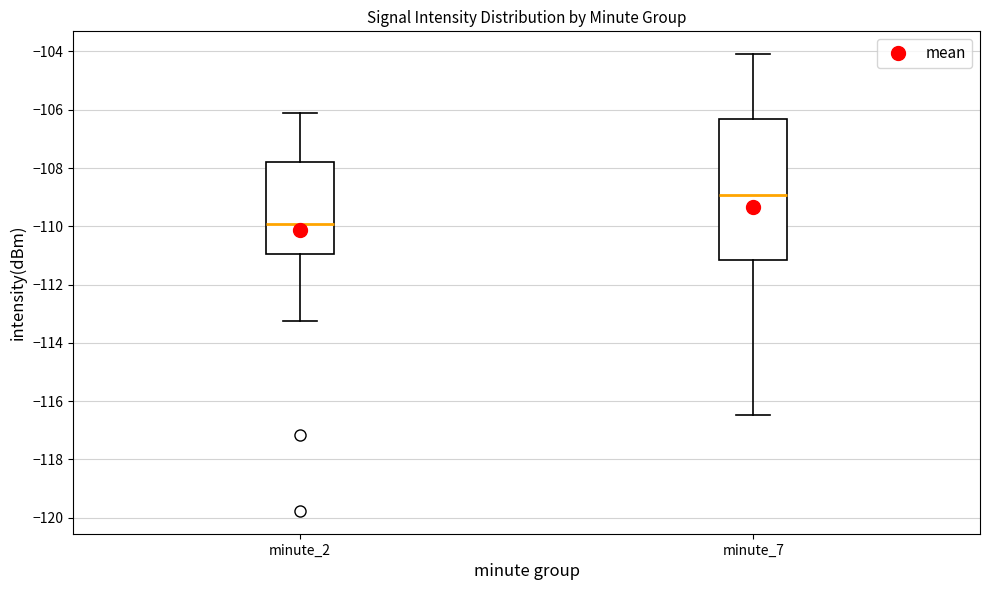

Reading left to right, transcribe this box plot: for each box, give where its median line is, the range the box spans, and where its two whiskers end, as read against the y-axis. The values are not printed on the chart, so give them approximately, as read against the axis.

minute_2: median -110.0, box -111.0 to -107.8, whiskers -113.2 to -106.2
minute_7: median -109.0, box -111.2 to -106.4, whiskers -116.4 to -104.0